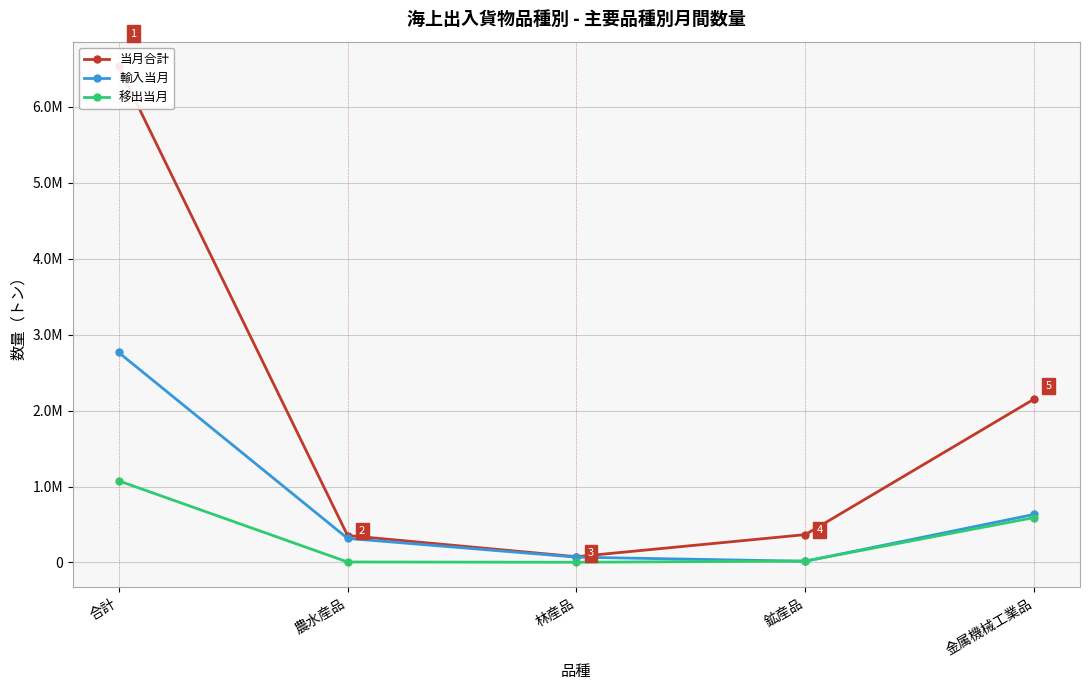

What position from the left is 農水産品?

2